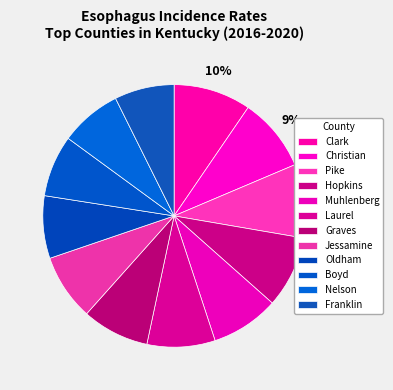

Which category has the smallest portion of the pie?

Franklin County